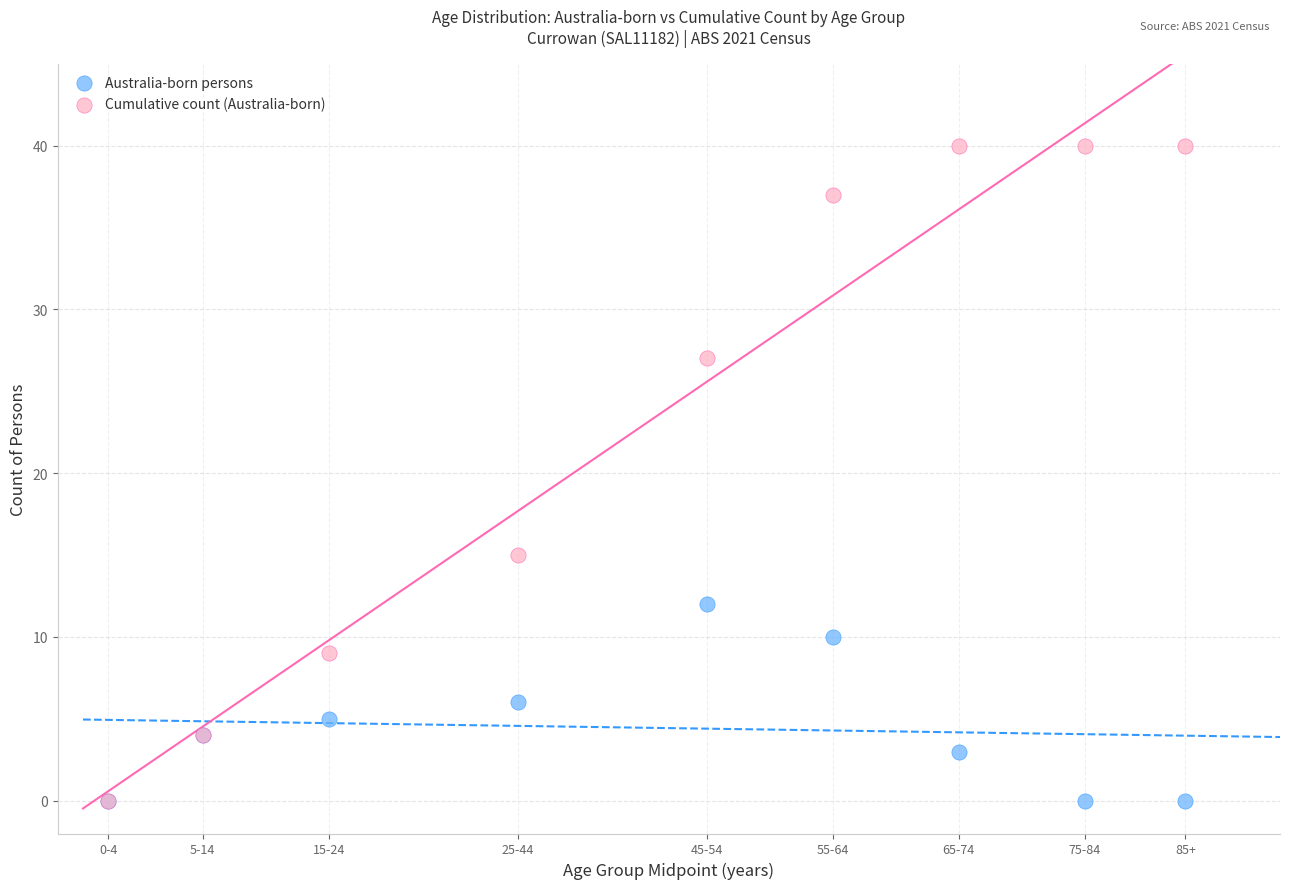

Across all series, what Y value is closest to 20?

15